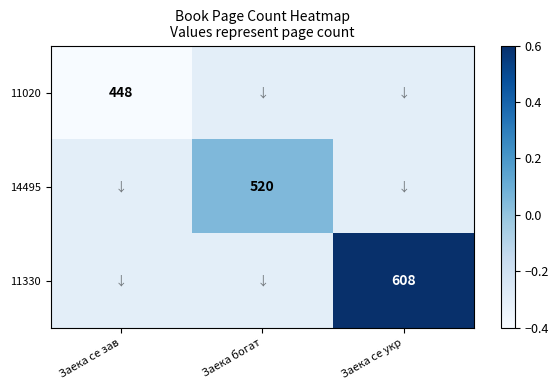

True or false: 11020 has a value of 448.0 at Заека се зав.

True